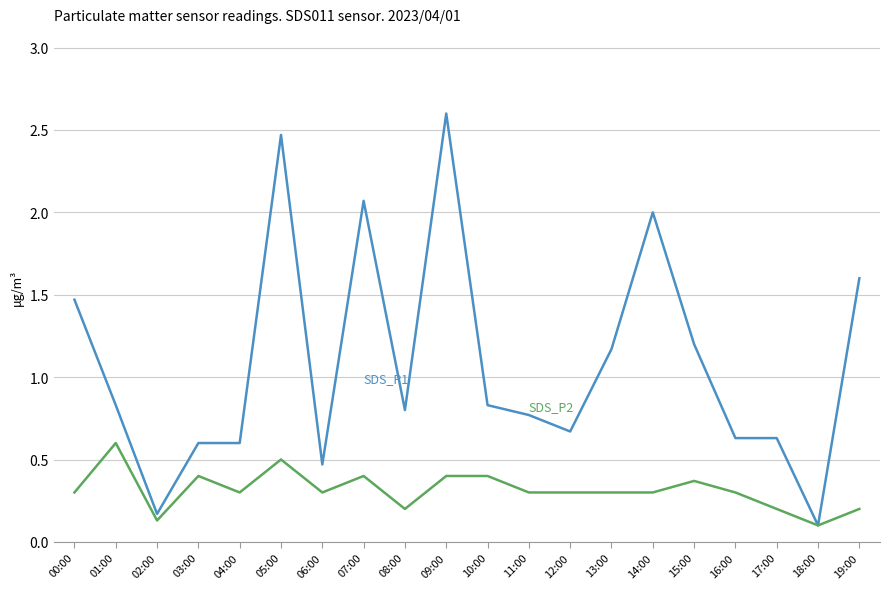

What is the total value across all series at 13:00?

1.5